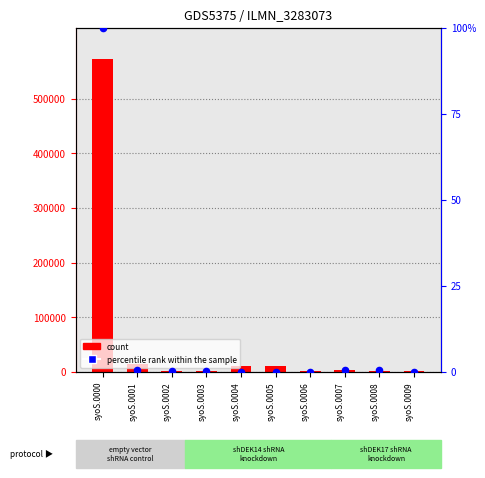

What are all the series names shown in the legend?

count, percentile rank within the sample